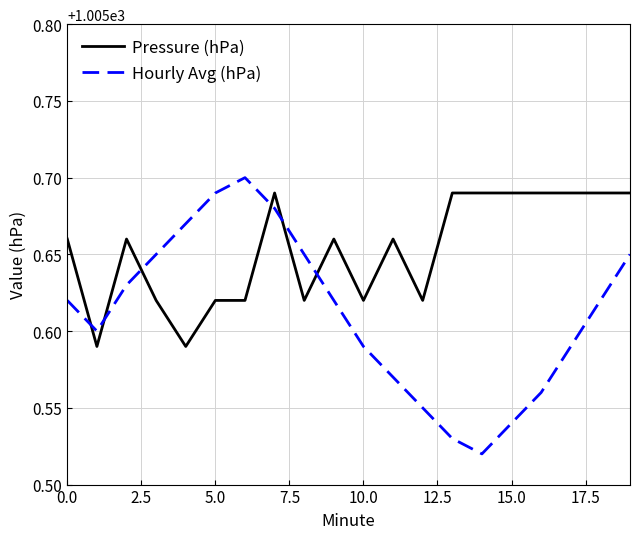

Which series has the largest range (max minus min)?

Hourly Avg (hPa)